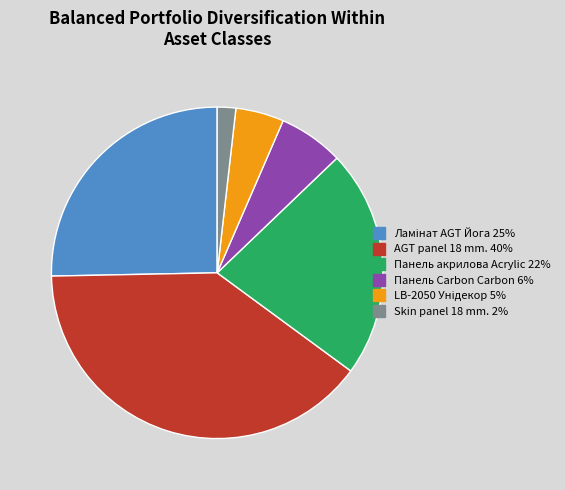

The Панель Carbon Carbon slice represents 20% of the pie. True or false?

False